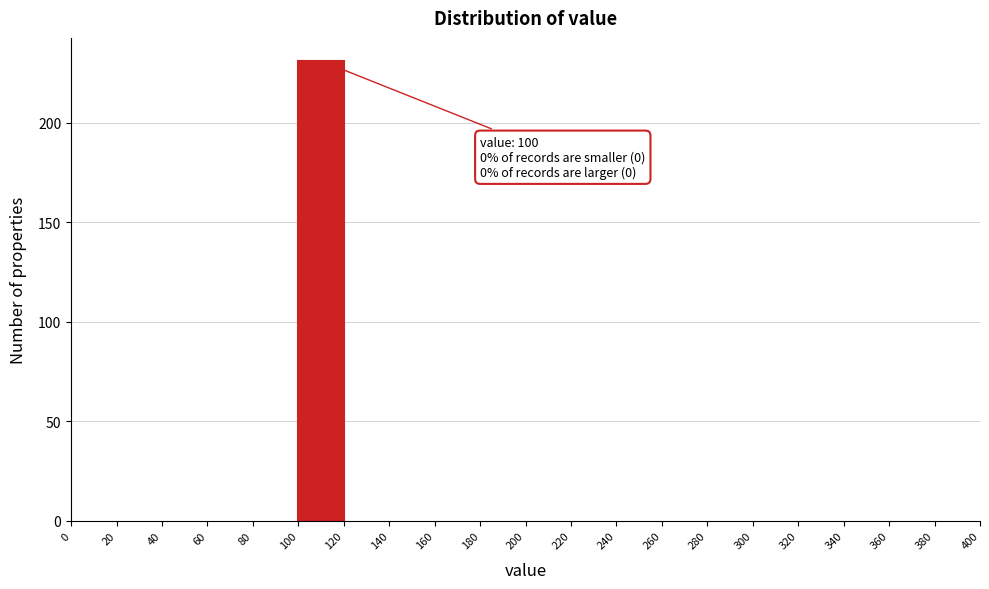

Which range on the x-axis has the tallest bar?

100 to 120